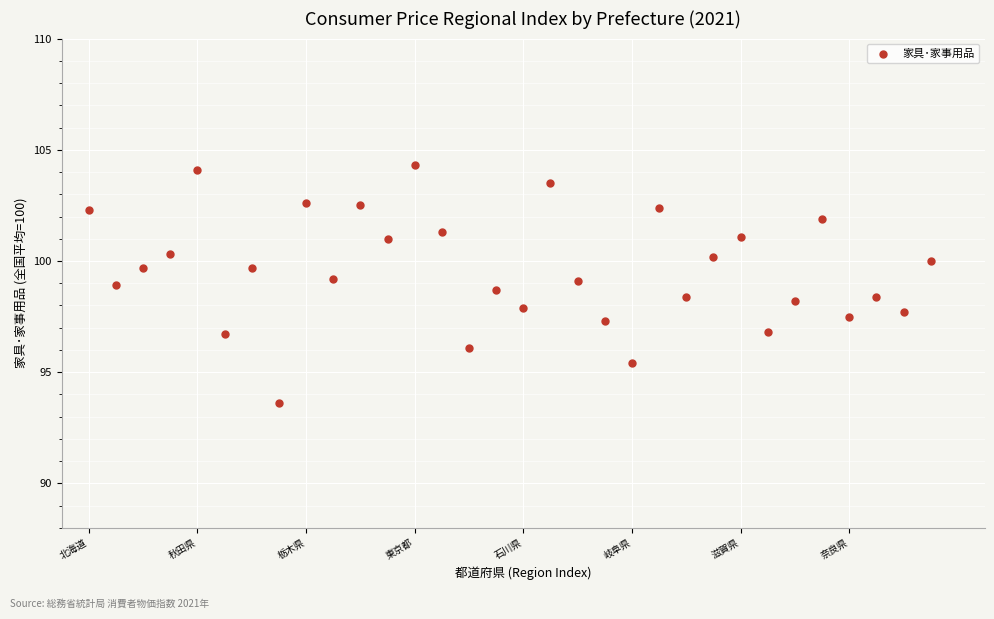

What is the range of Y values (max minus min)?

10.7